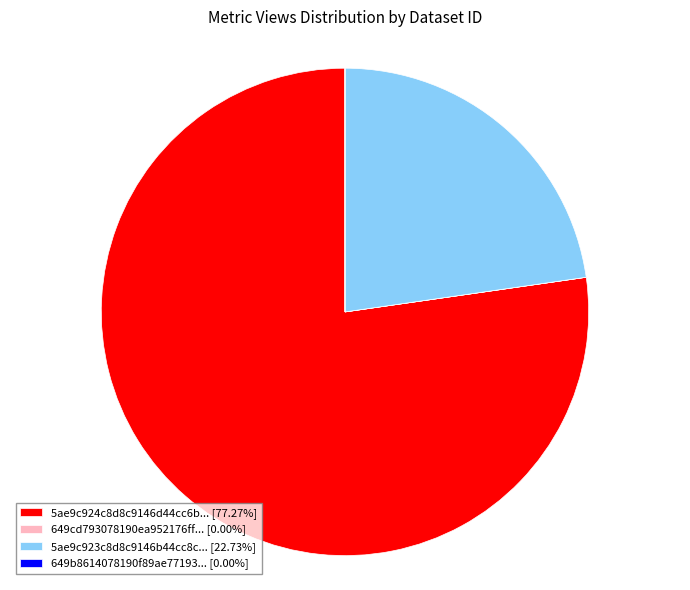

Is there any slice that represents more than half of the pie?

Yes